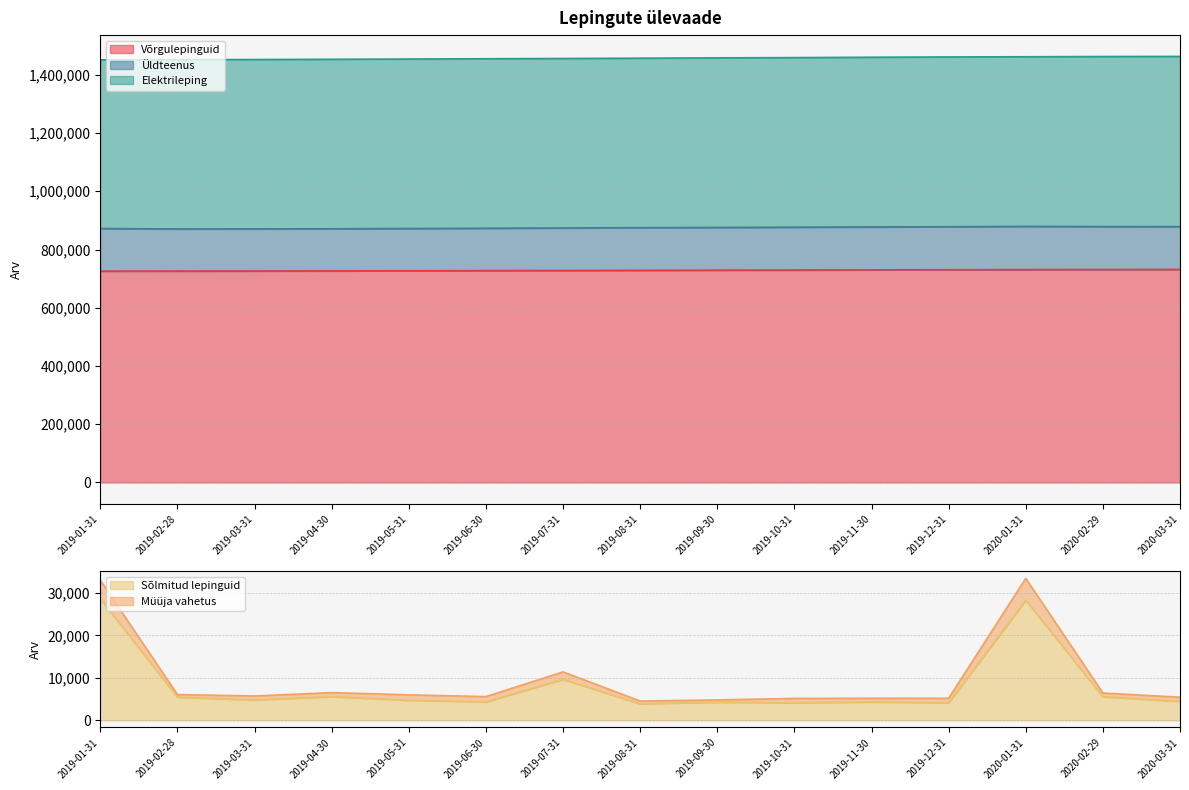

The value of Sõlmitud lepinguid at 2020-02-29 is 9158. True or false?

False